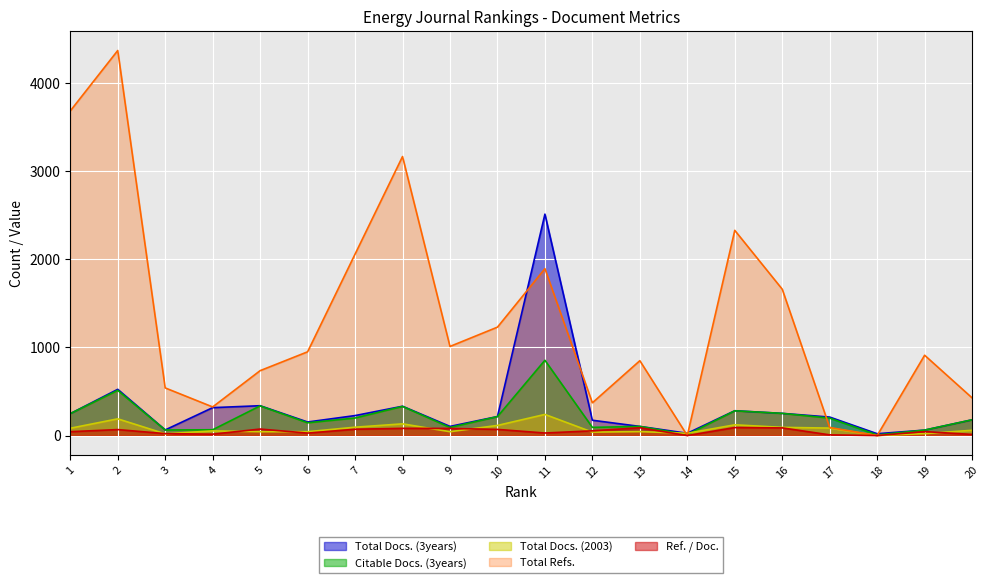

True or false: Citable Docs. (3years) and Total Docs. (3years) intersect in this chart.

False